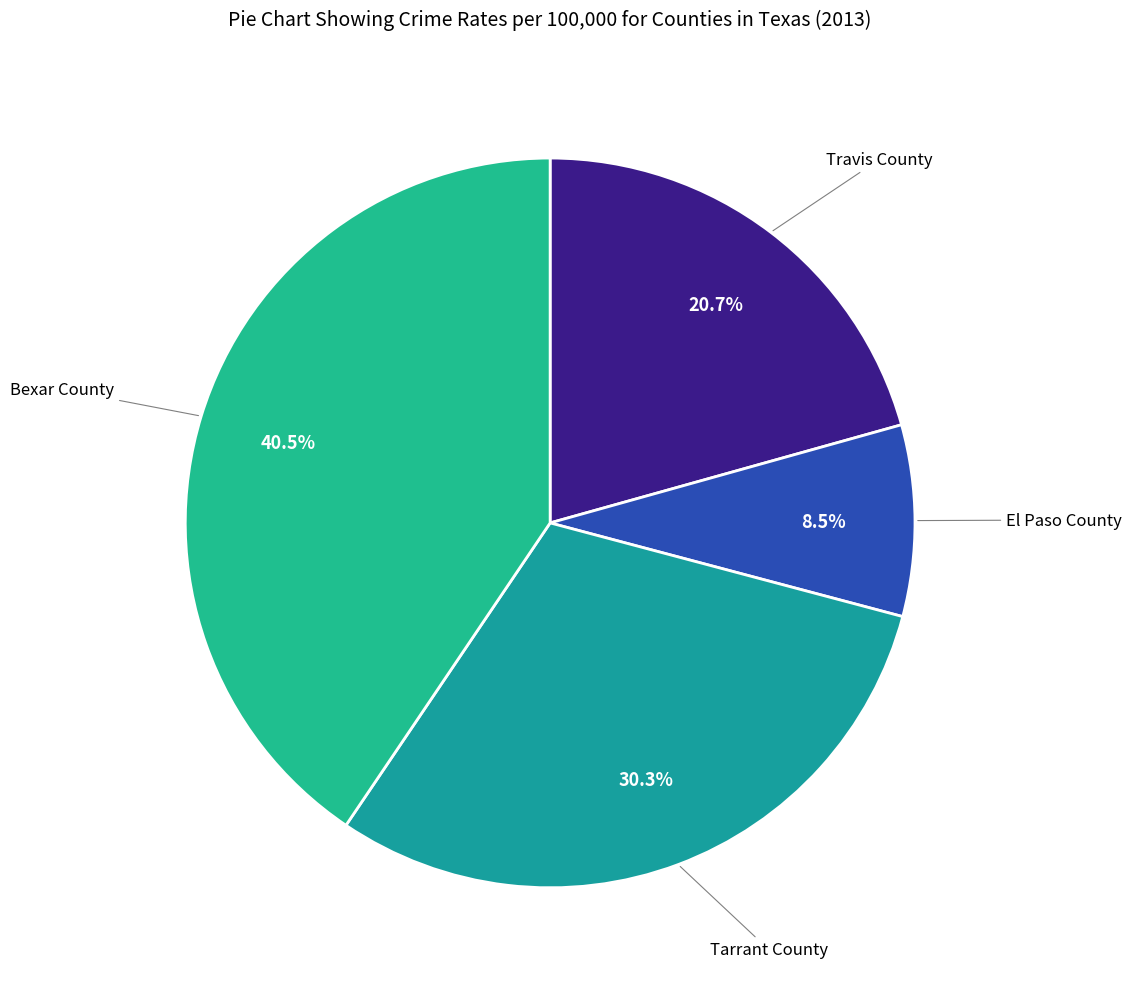

Count the number of slices in the pie.

4